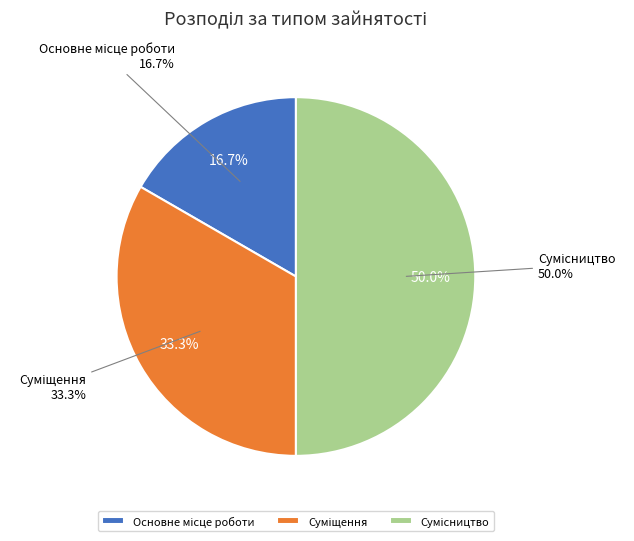

What is the largest slice in the pie chart?

Сумісництво